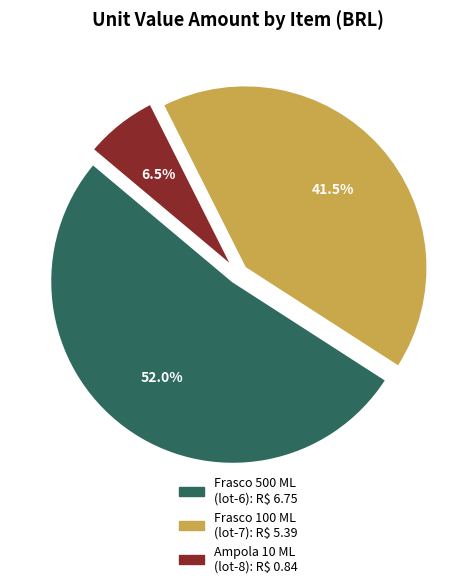

Does any single category account for the majority?

Yes